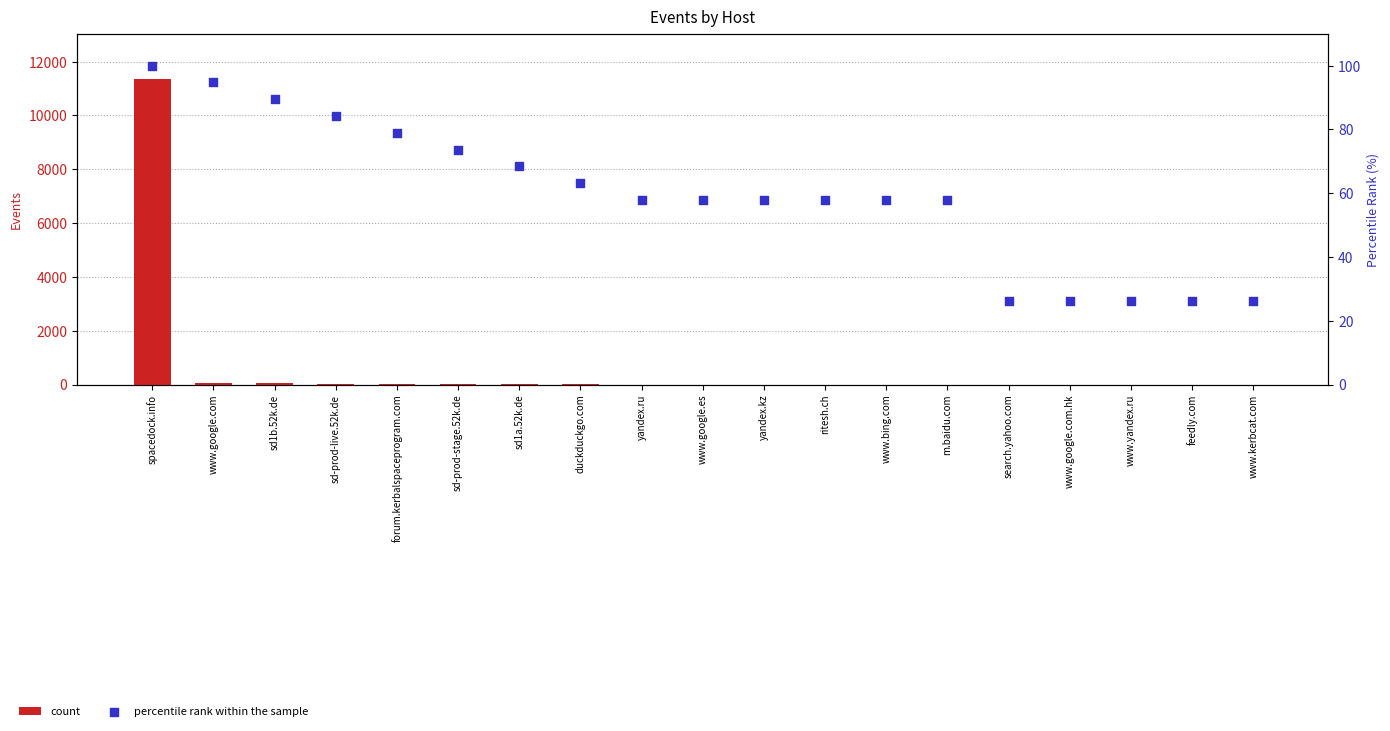

Is the value of count at www.kerbcat.com greater than the value of percentile rank within the sample at ritesh.ch?

No